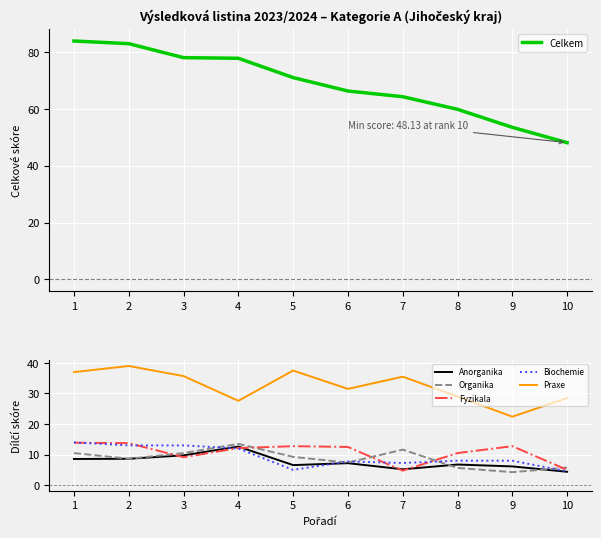

How many distinct data groups are displayed?

6